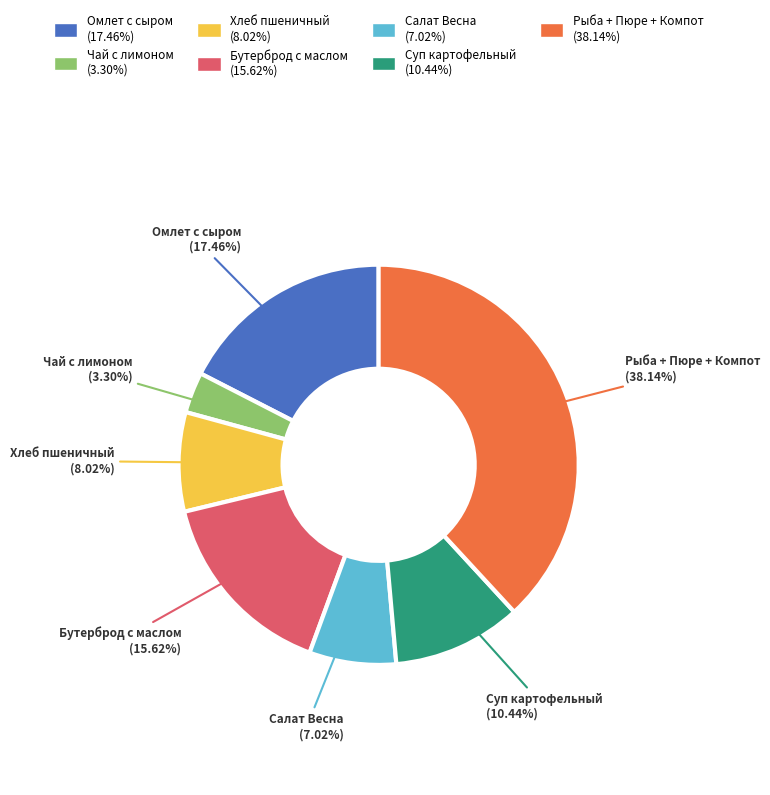

Which has a higher value, Рыба + Пюре + Компот or Салат Весна?

Рыба + Пюре + Компот